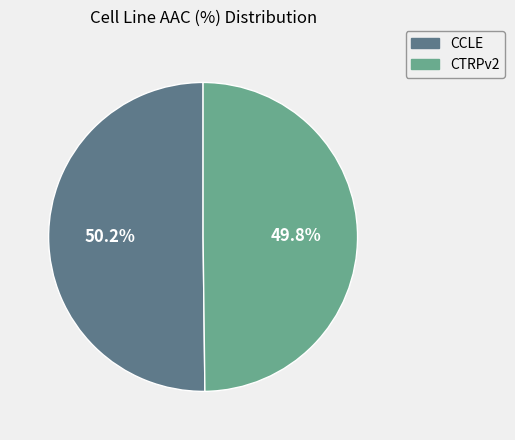

Does any single category account for the majority?

Yes